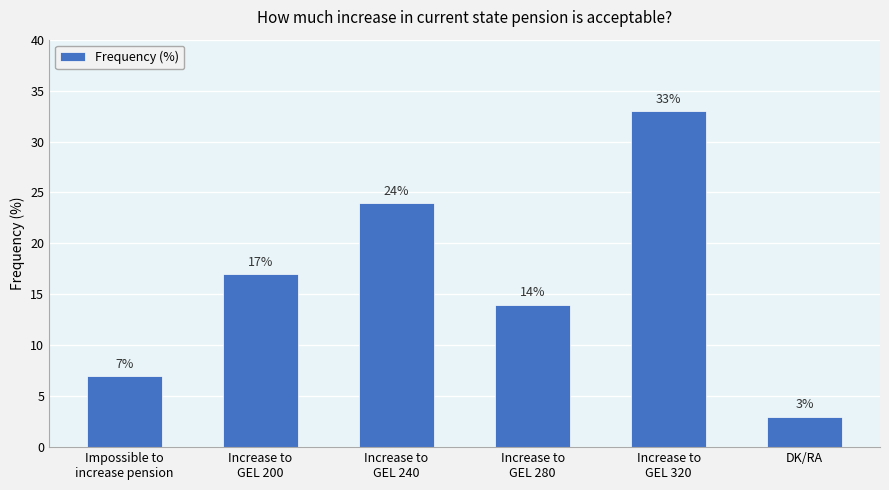

List the labels in order of value, largest first.

Increase to
GEL 320, Increase to
GEL 240, Increase to
GEL 200, Increase to
GEL 280, Impossible to
increase pension, DK/RA